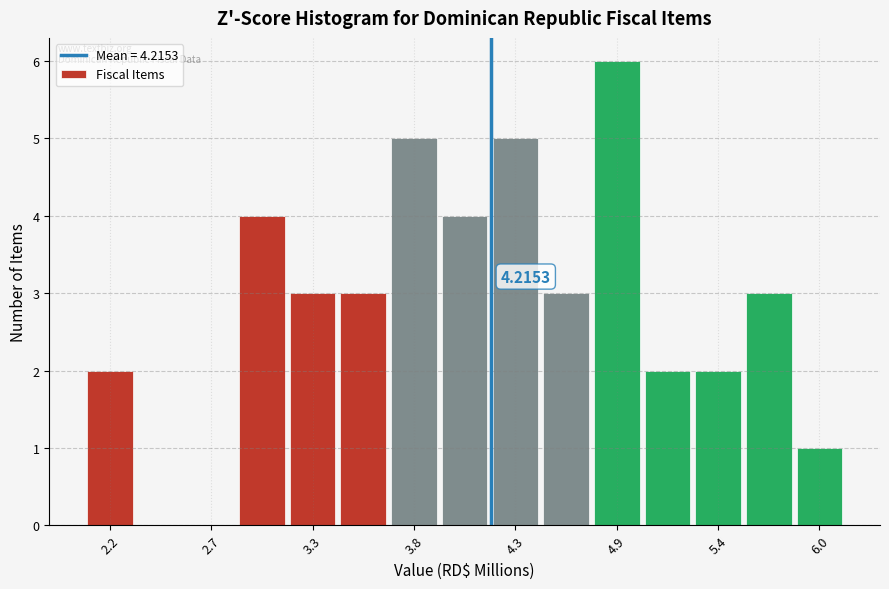

Read against the x-axis, roughly where is the centre of the tallest bar?

4.9